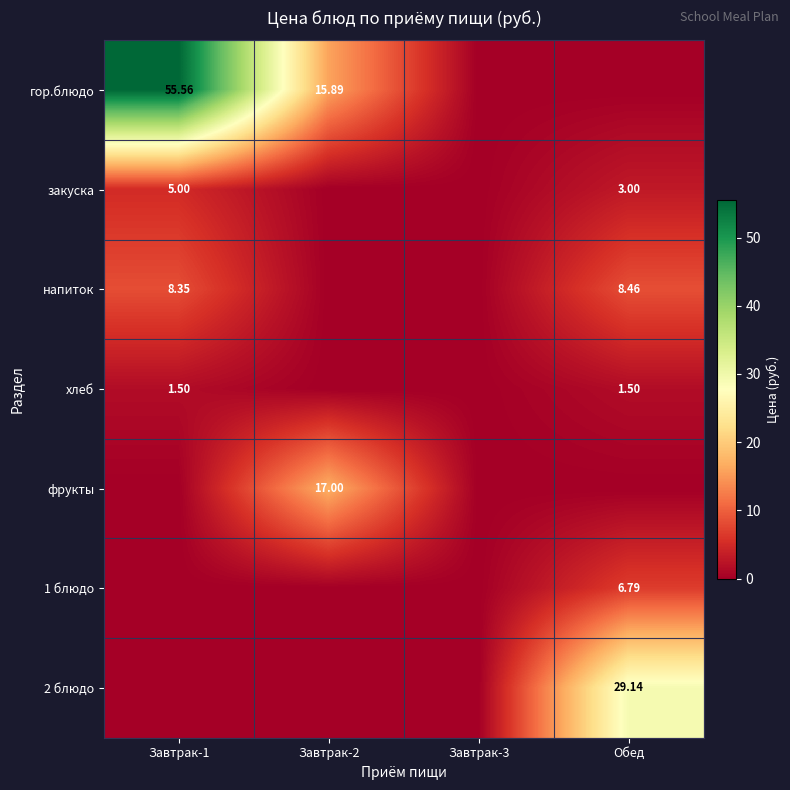

What is the maximum value shown in the chart?

55.6